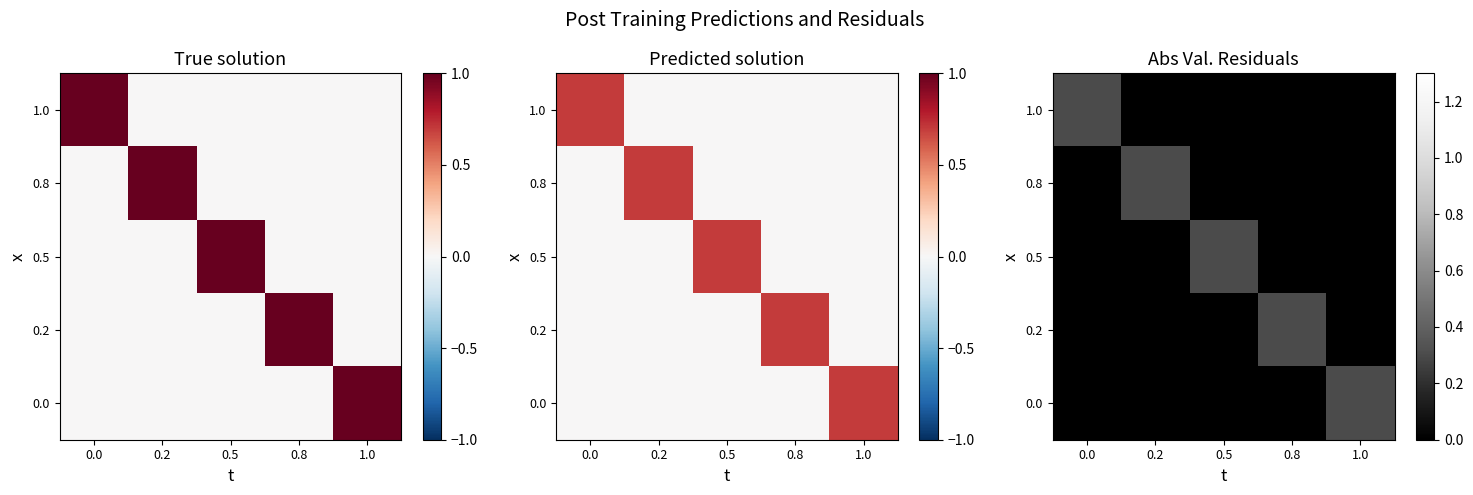

At which label does 0.8 reach its peak?

0.2